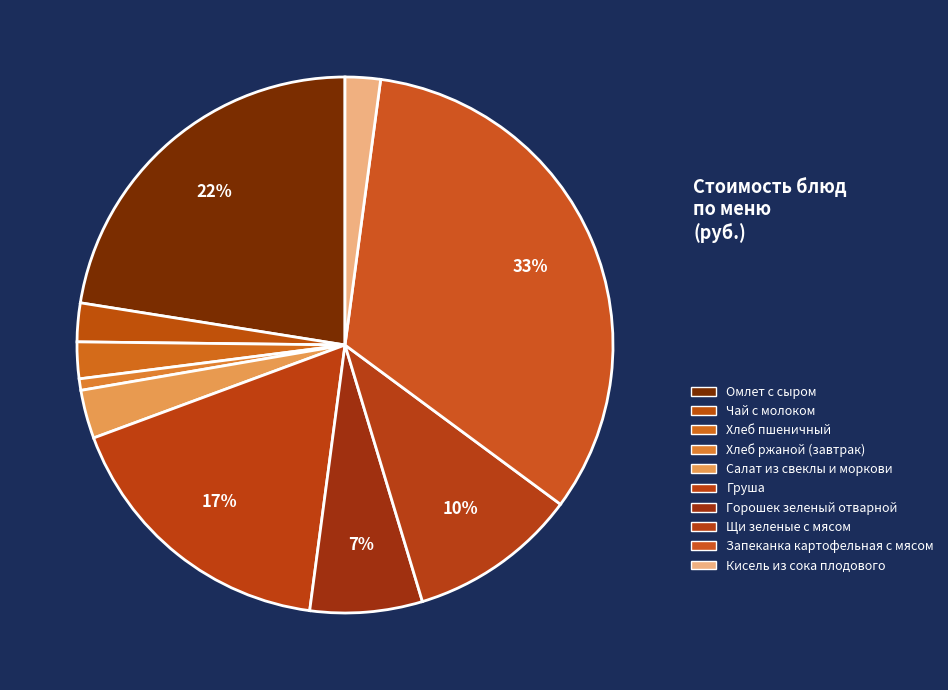

What percentage is the Кисель из сока плодового slice, to the nearest percent?

2%